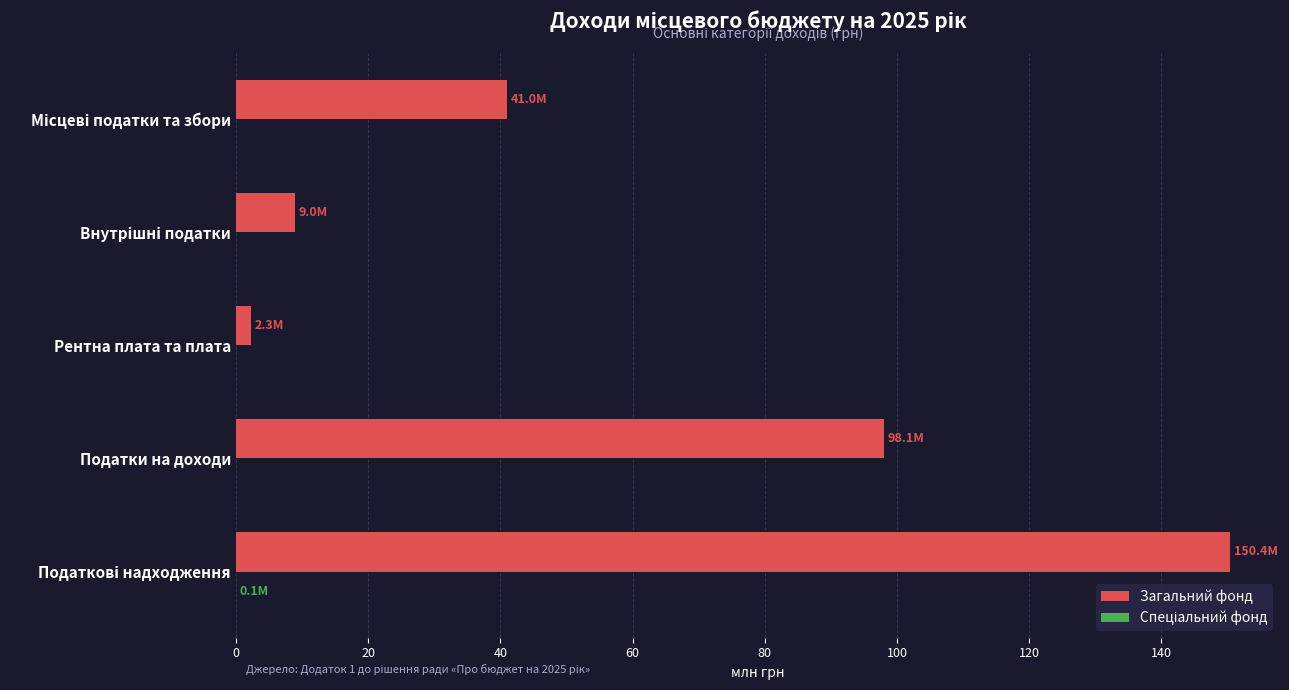

Which series has the largest total across all categories?

Загальний фонд